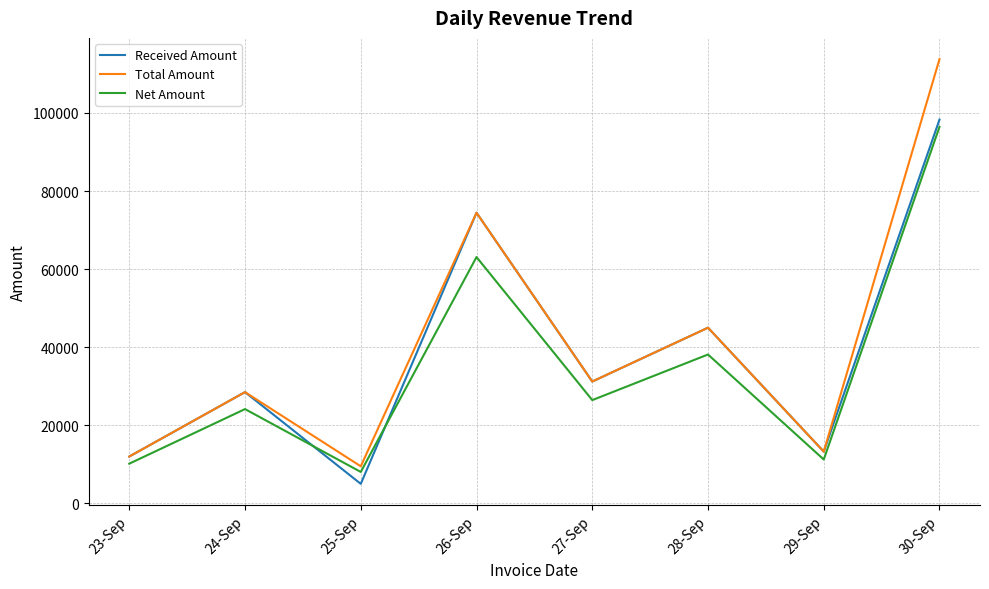

At which label is Total Amount closest to 61650?

26-Sep